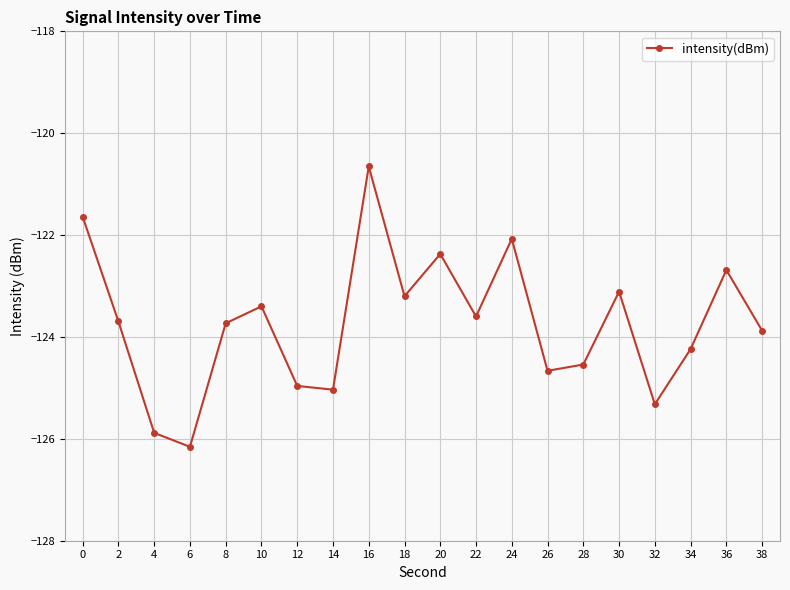

What is the minimum value shown in the chart?

-126.2